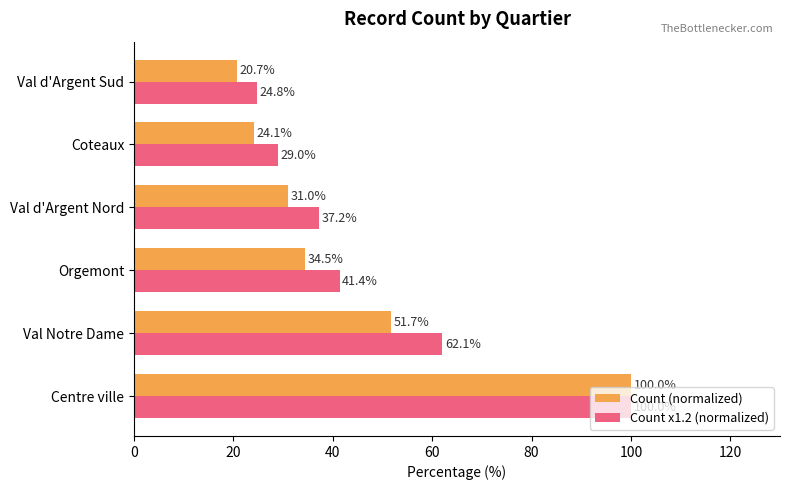

At Coteaux, list the series in order from largest to smallest.

Count x1.2 (normalized), Count (normalized)